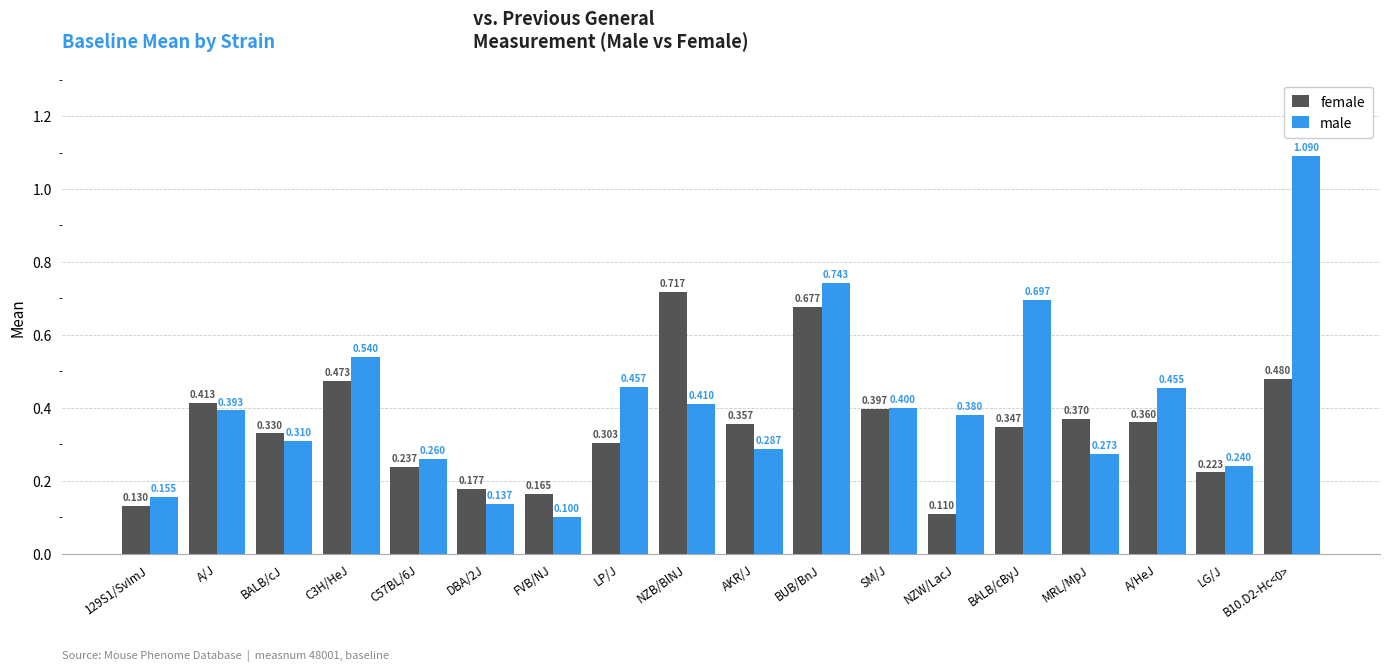

What is the value of the male bar at the 9th from the left?

0.4